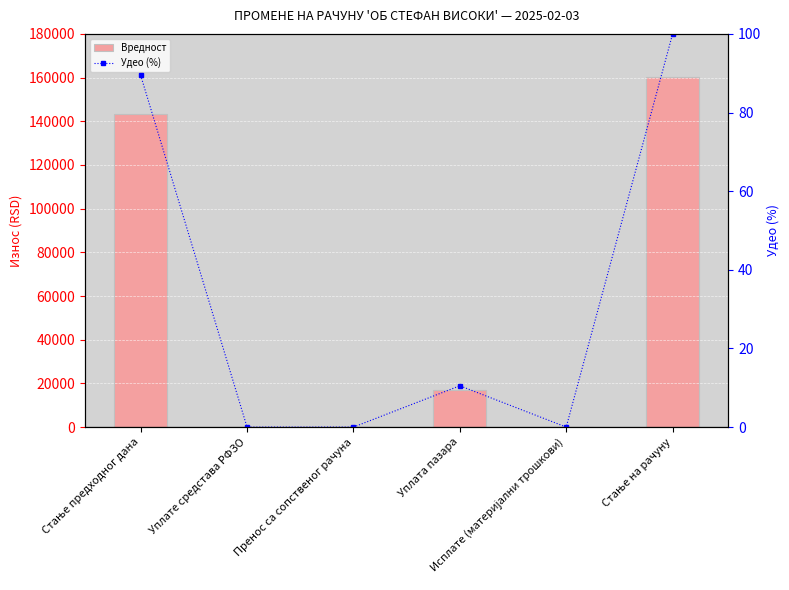

Reading left to right, list all the values displayed in this chart.

Вредност: 143534.0	0.0	0.0	16858.0	0.0	160392.0
Удео (%): 89.5	0.0	0.0	10.5	0.0	100.0